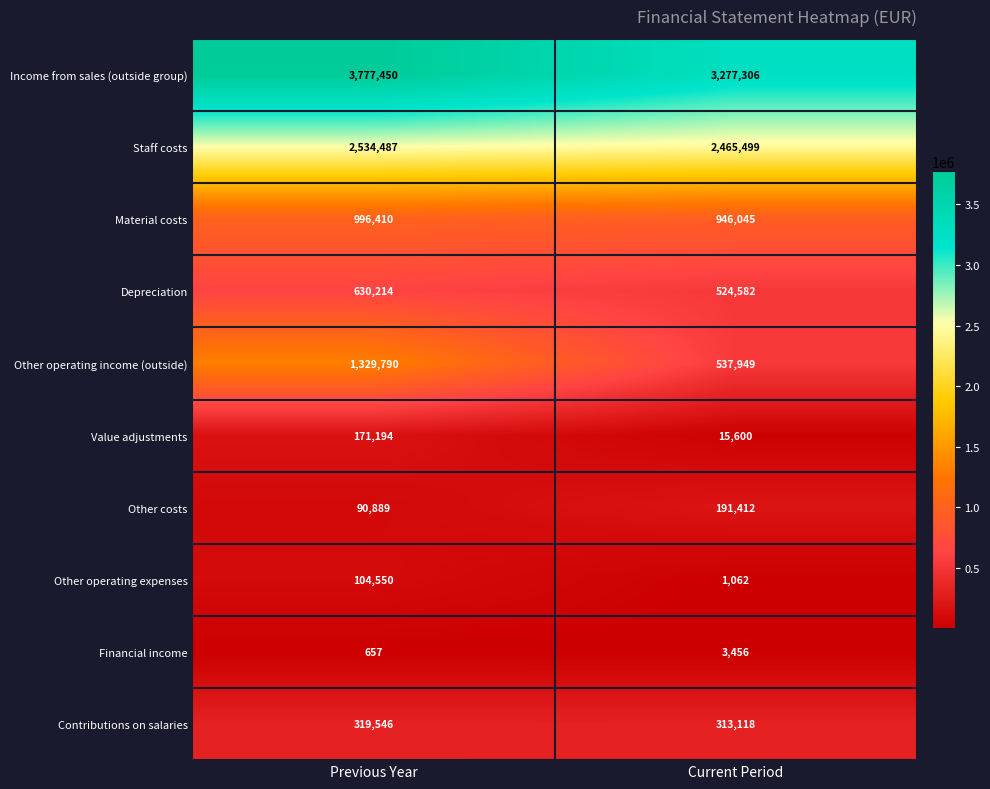

Which series has the largest total across all categories?

Income from sales (outside group)